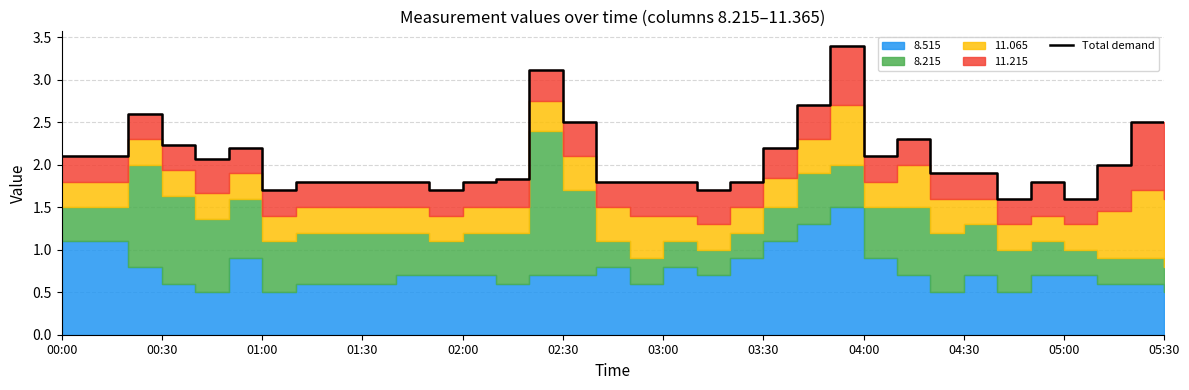

Which has a higher value, 00:30 or 18?

00:30